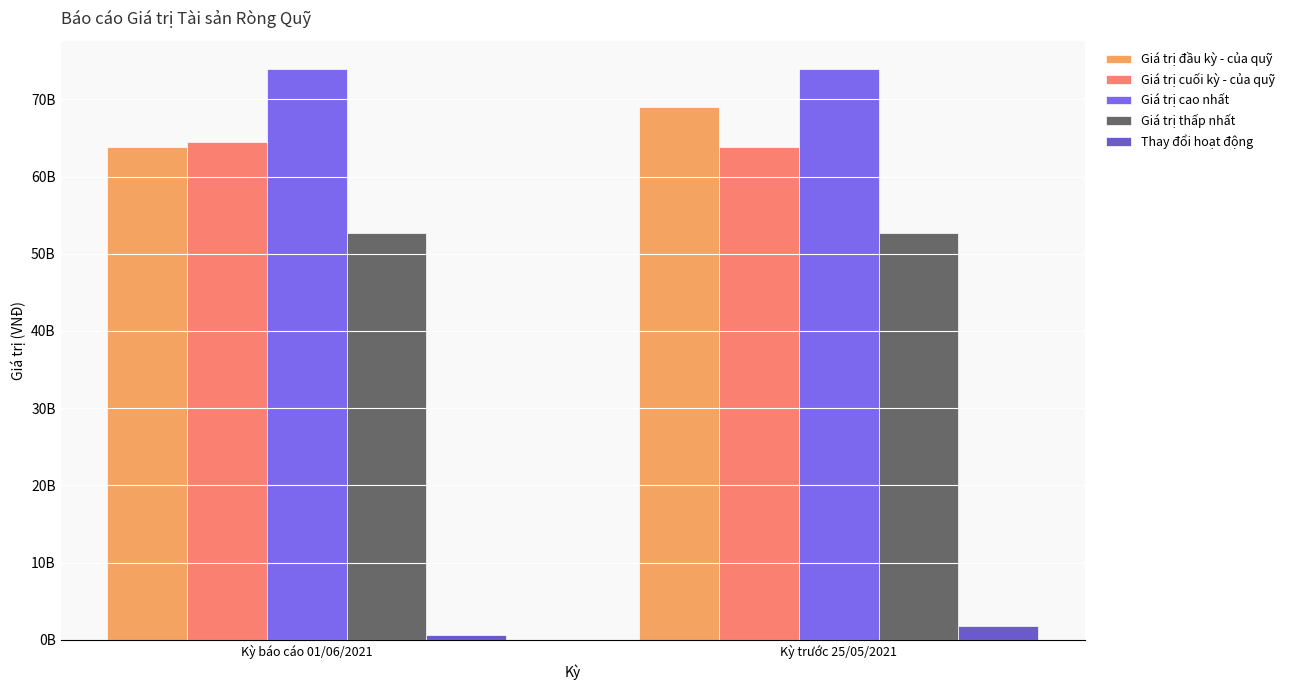

Are the bars grouped side by side (vs. stacked)?

Yes